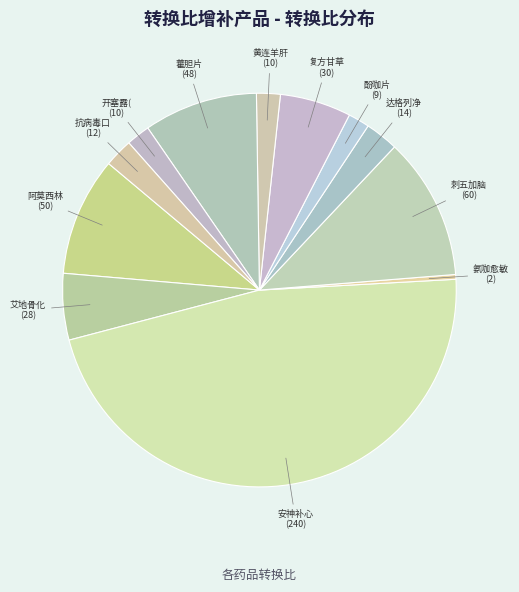

Rank the categories by value from lowest to highest.

氨咖愈敏溶液, 酚咖片, 黄连羊肝丸, 开塞露(含甘油), 抗病毒口服液, 达格列净片, 艾地骨化醇软胶囊, 复方甘草酸苷片, 藿胆片, 阿莫西林胶囊, 刺五加脑灵合剂, 安神补心片